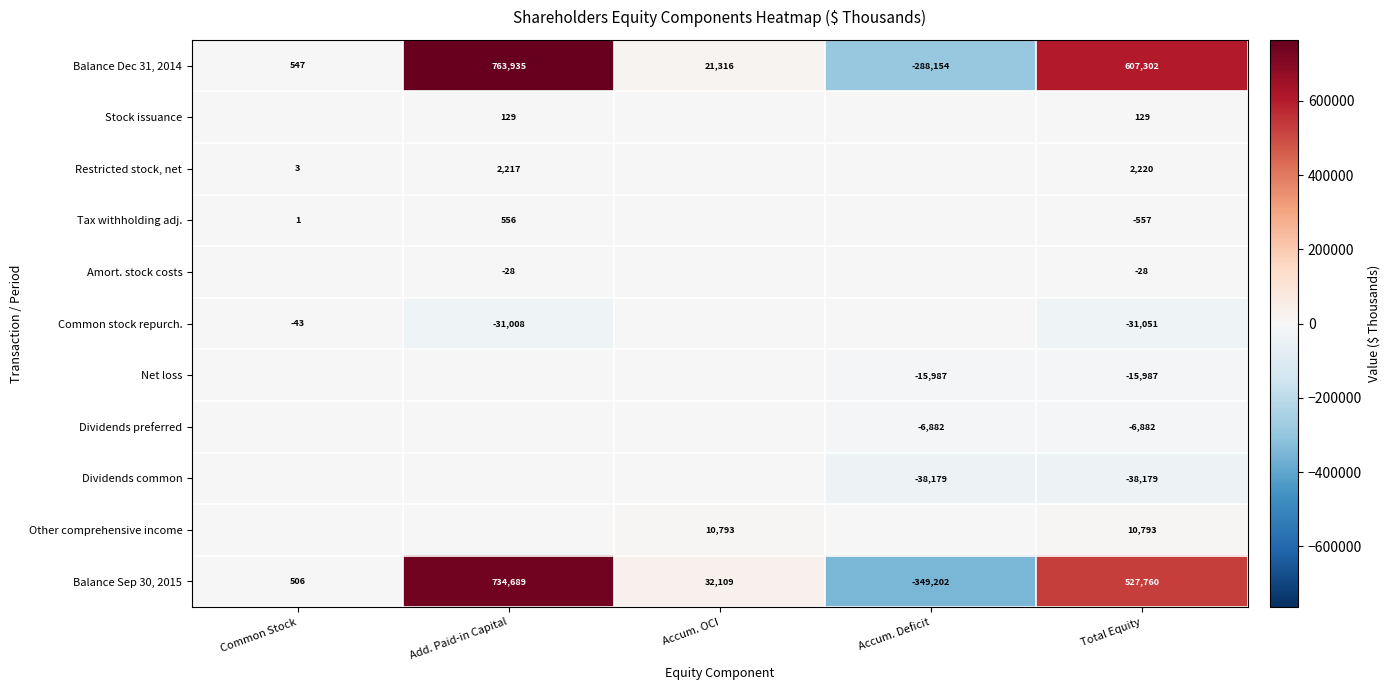

What is the difference between the maximum and minimum values in the Balance Sep 30, 2015 series?

1083891